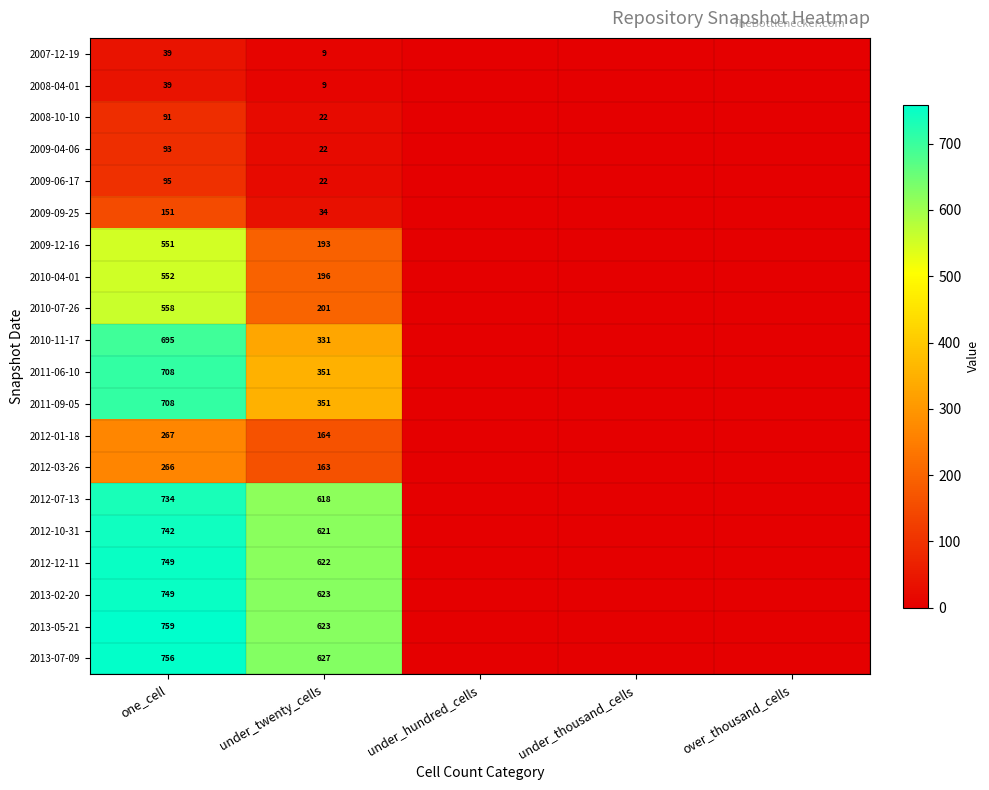

The 2013-07-09 series shows 1087 at one_cell. True or false?

False